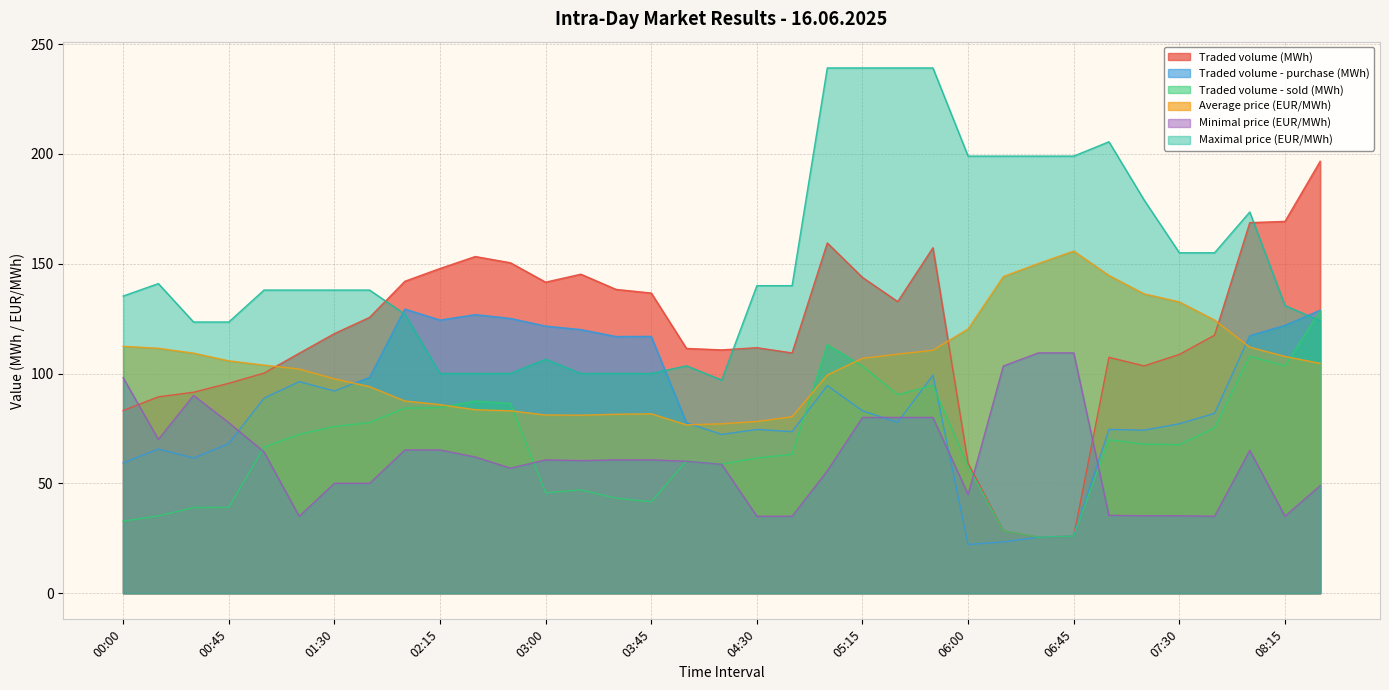

What is the value of the Average price (EUR/MWh) point at the 8th from the left?

94.0